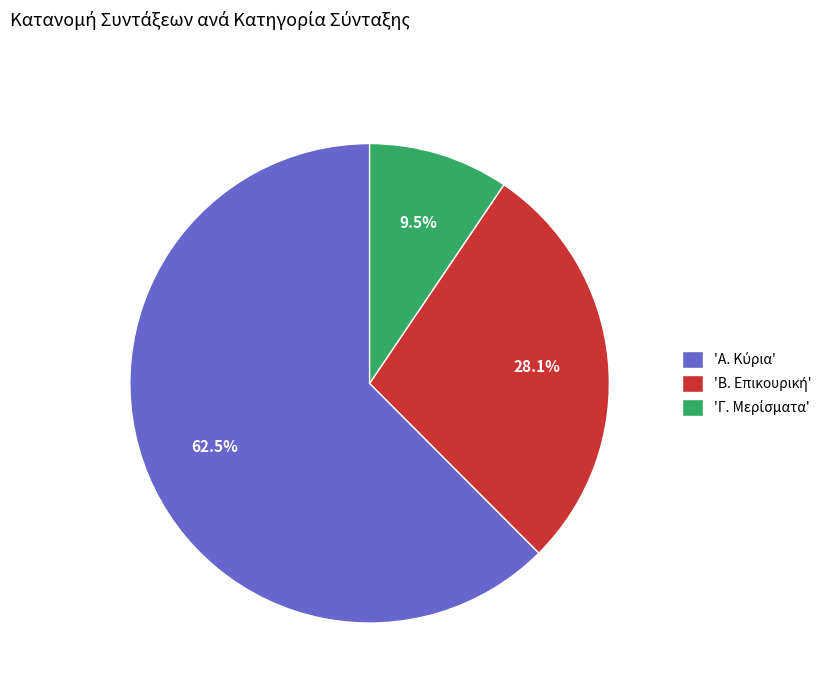

Is there any slice that represents more than half of the pie?

Yes